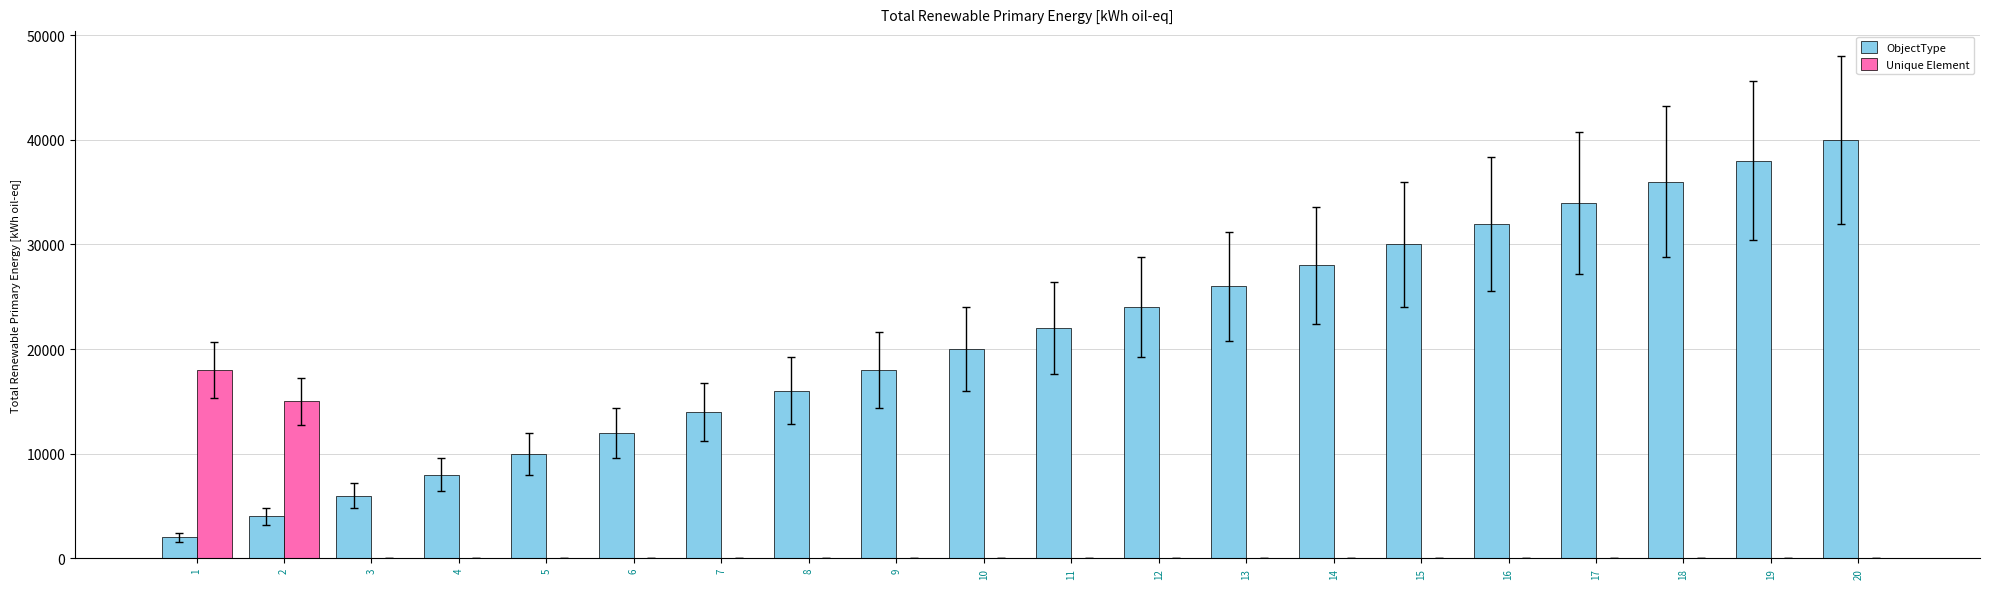

The value of Unique Element at 8 is 0. True or false?

True